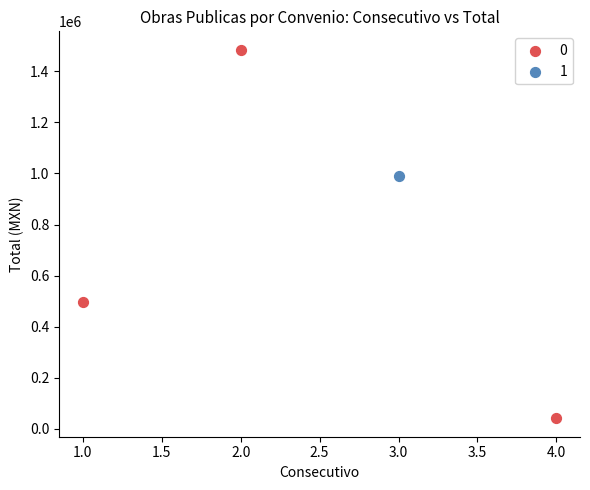

What are all the series names shown in the legend?

0, 1